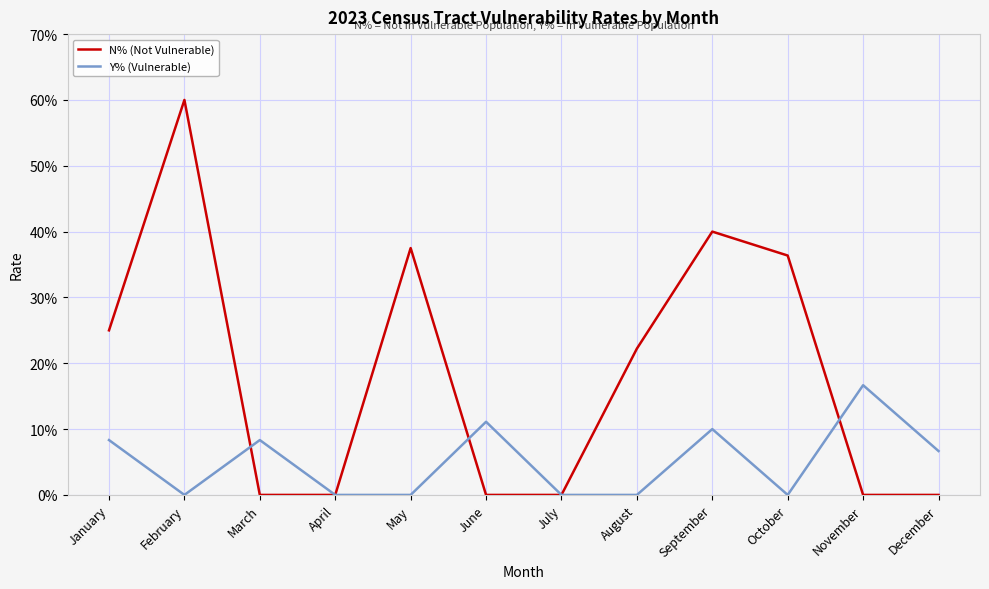

Which series has the largest total across all categories?

N% (Not Vulnerable)